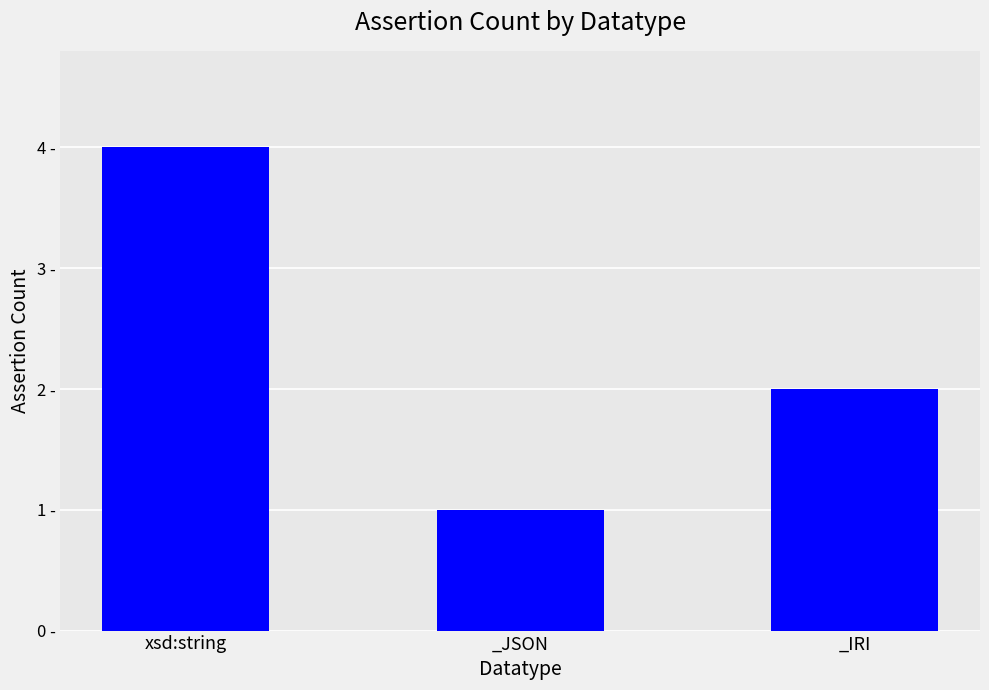

Rank the categories by value from highest to lowest.

xsd:string, _IRI, _JSON